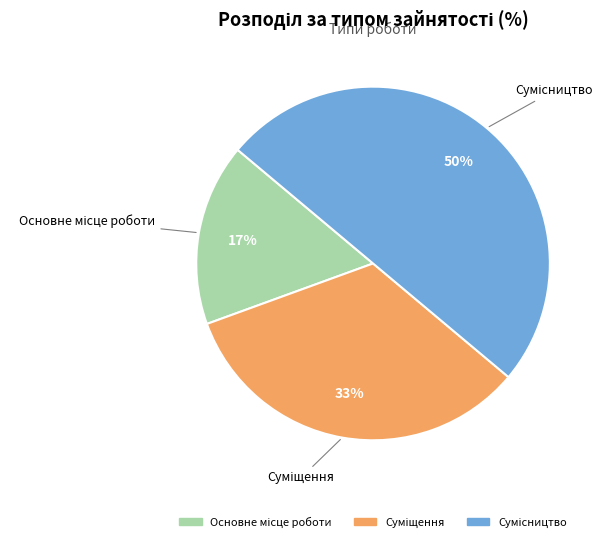

Count the number of slices in the pie.

3